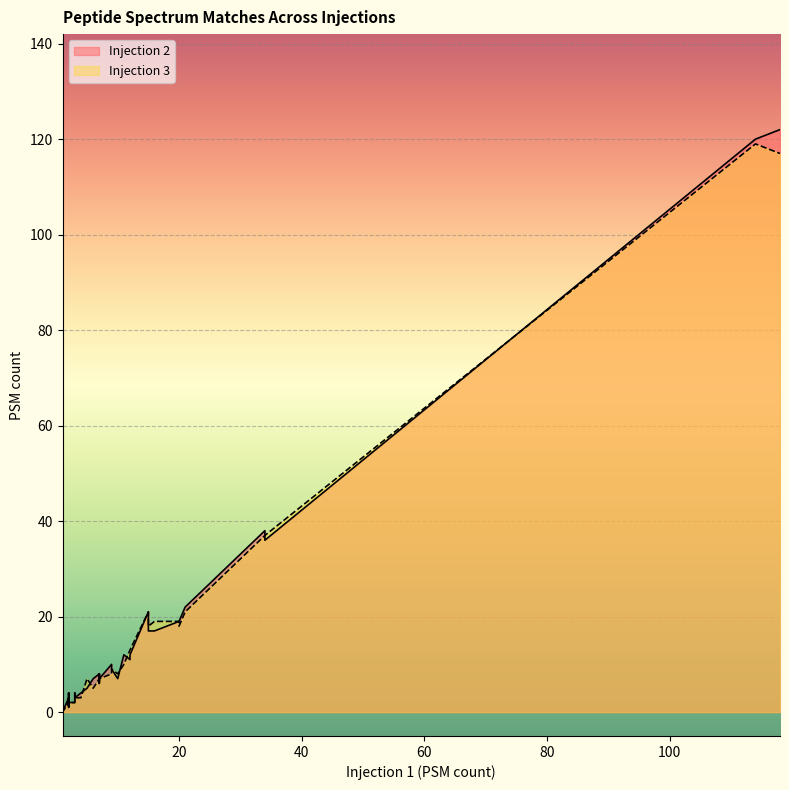

List the series in order of their peak value, lowest first.

Injection 3, Injection 2